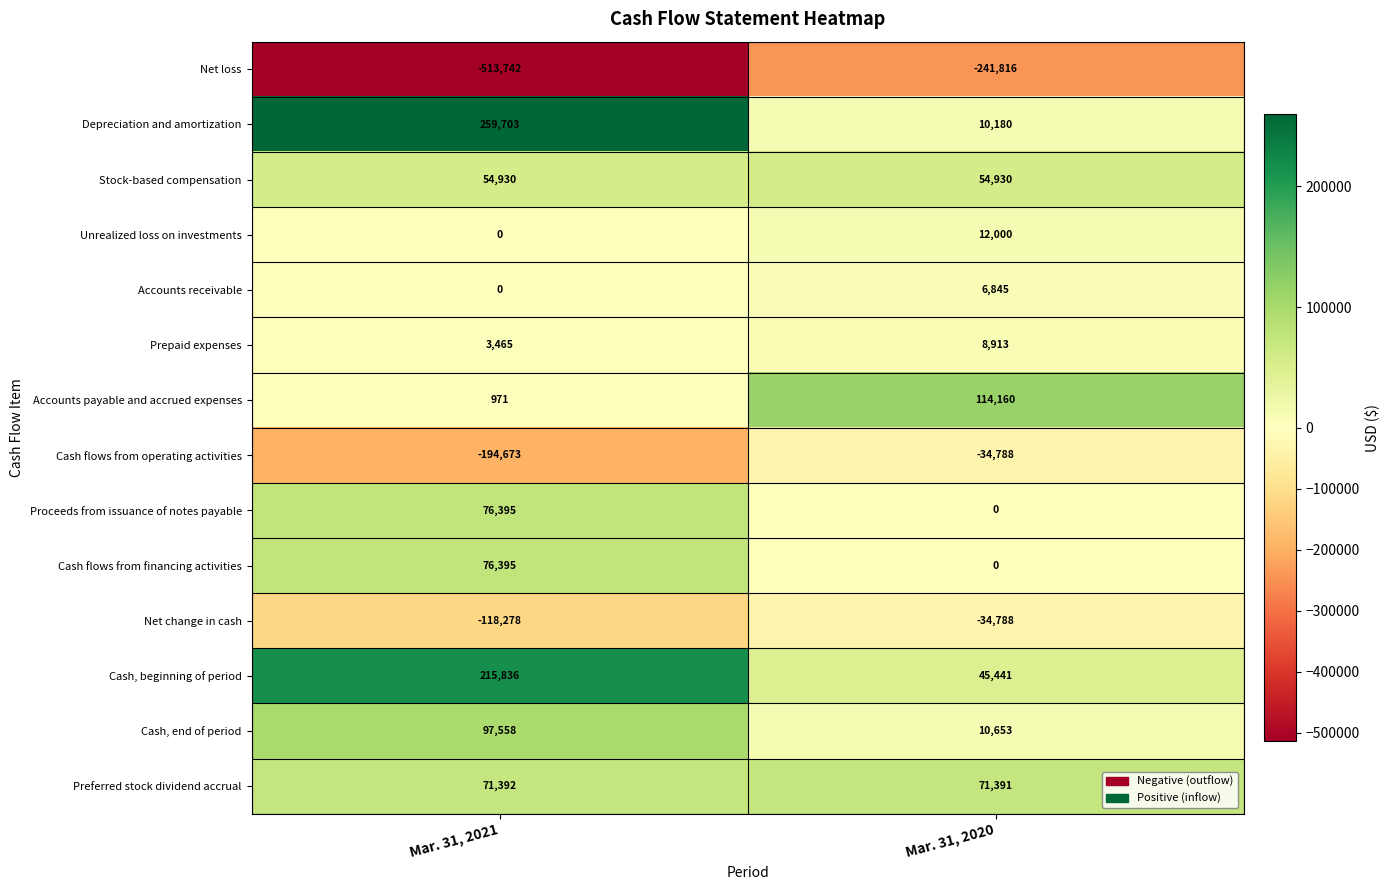

List the labels in order of Prepaid expenses value, smallest first.

Mar. 31, 2021, Mar. 31, 2020